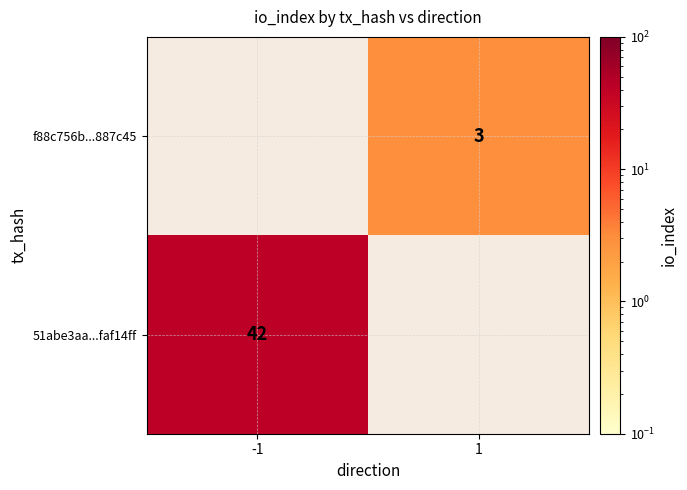

Is it true that 51abe3aa...faf14ff equals 42 at -1?

True